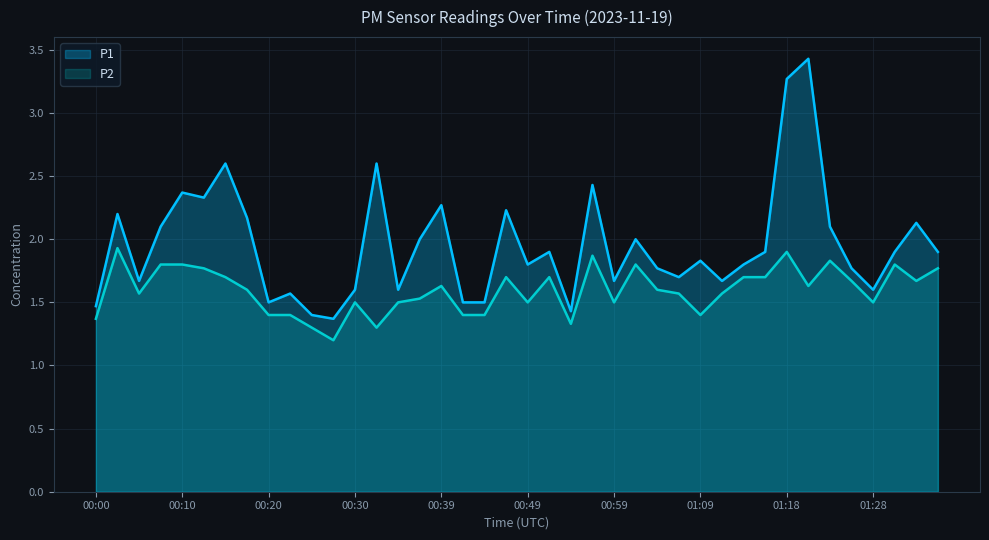

What is the difference between the second highest and second lowest values in the P1 series?

1.9